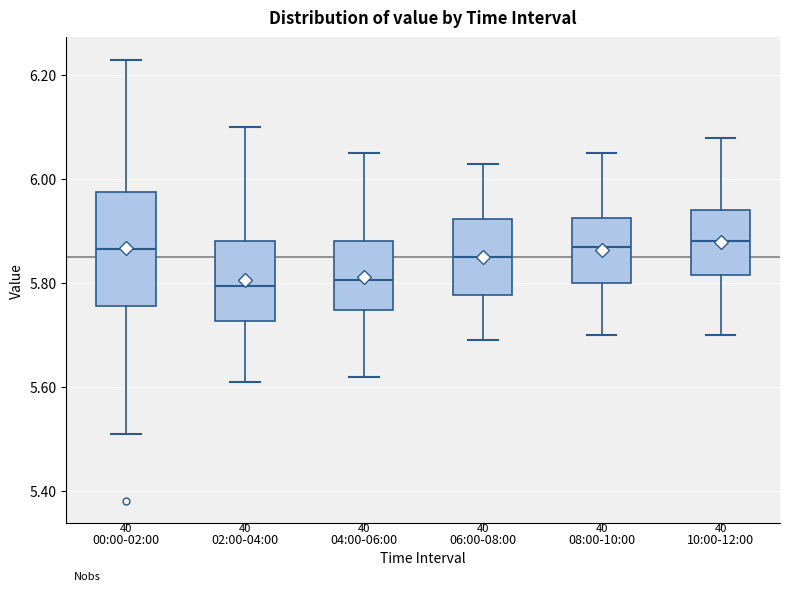

Where does the median line of the box for 06:00-08:00 sit on the y-axis? The values are not printed on the chart, so give them approximately, as read against the axis.

5.86